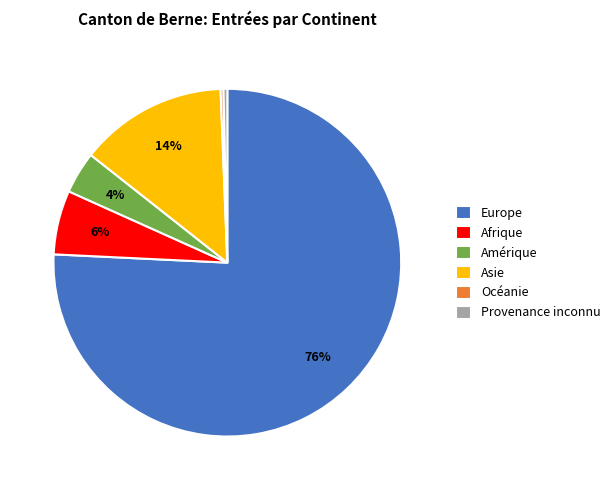

To the nearest percent, what is the combined percentage of Asie and Europe?

90%